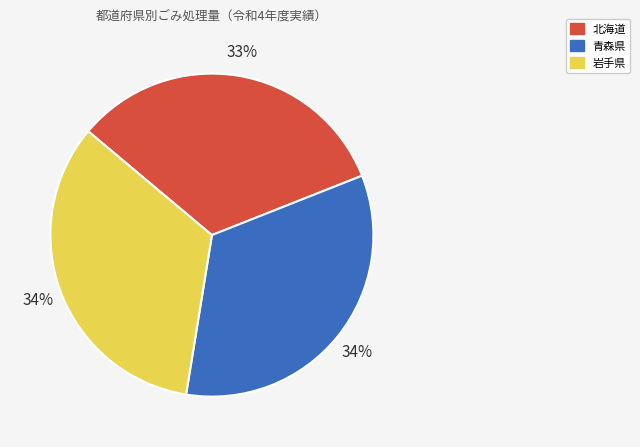

To the nearest percent, what is the average slice percentage?

33%